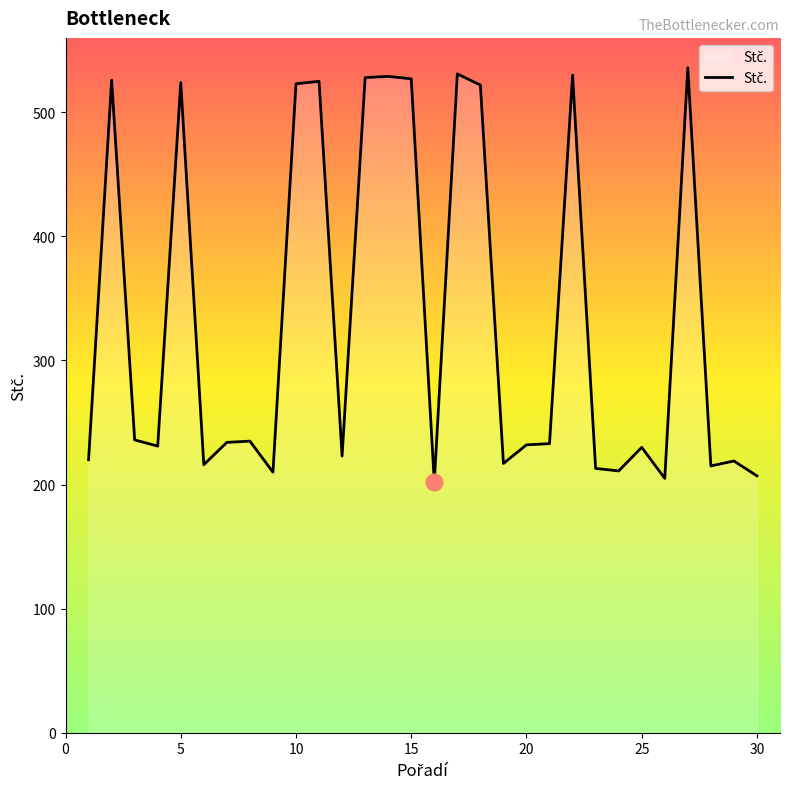

What is the maximum value shown in the chart?

536